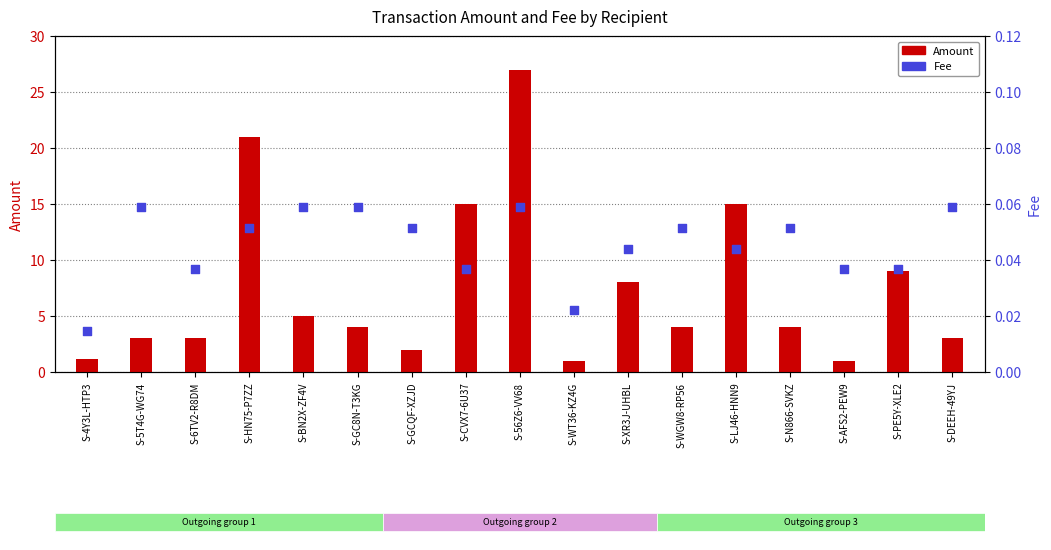

What are all the series names shown in the legend?

Amount, Fee